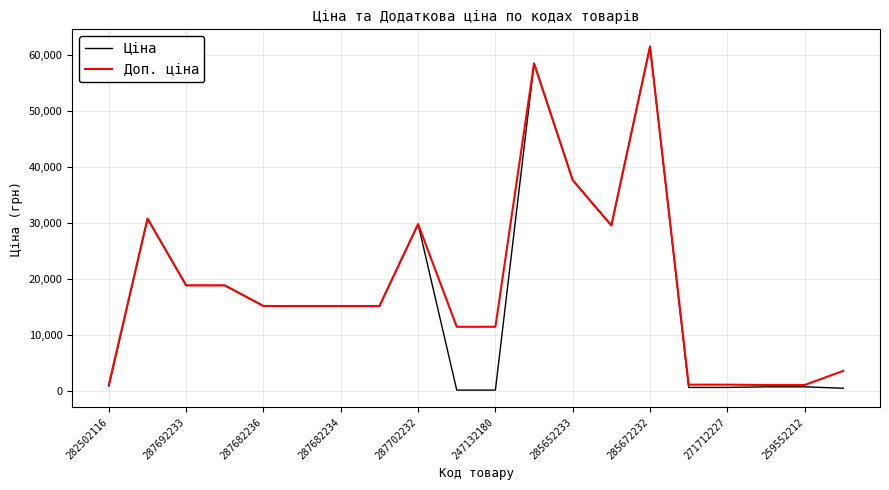

Which series has the widest spread of values?

Ціна